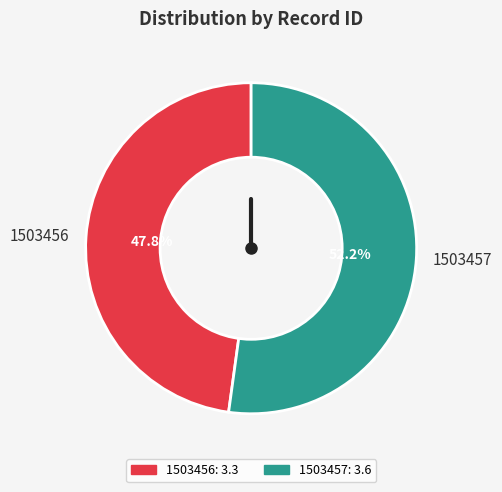

To the nearest percent, what is the difference between the largest and smallest slice percentages?

4%